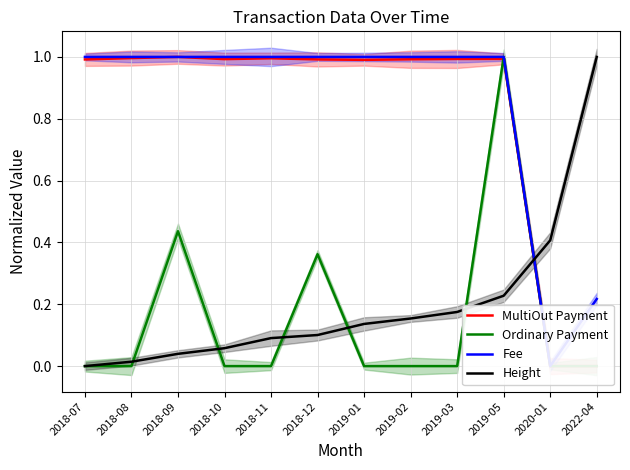

What is the total value across all series at 2018-10?

2.1